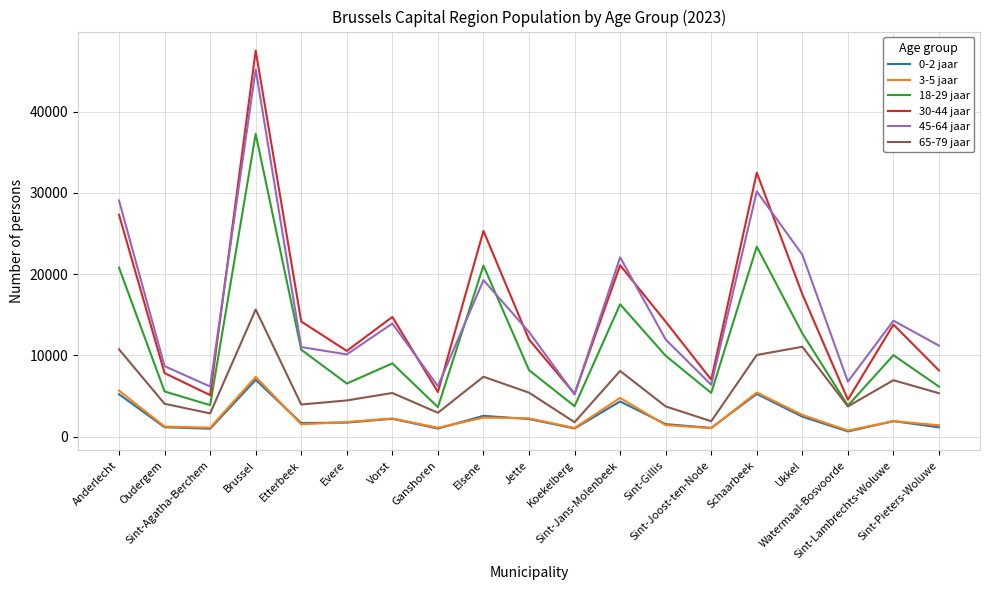

The 18-29 jaar series shows 3809 at Watermaal-Bosvoorde. True or false?

True